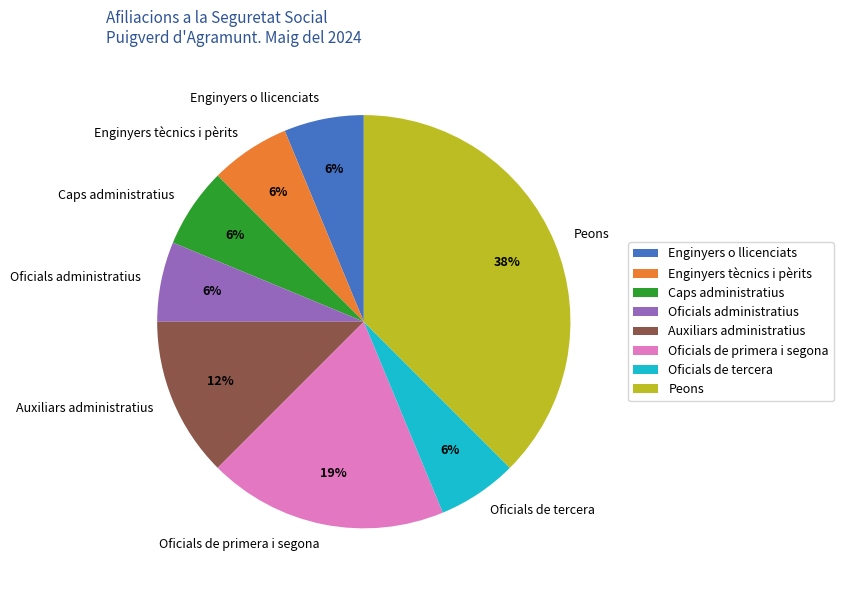

Which slice is the largest?

Peons